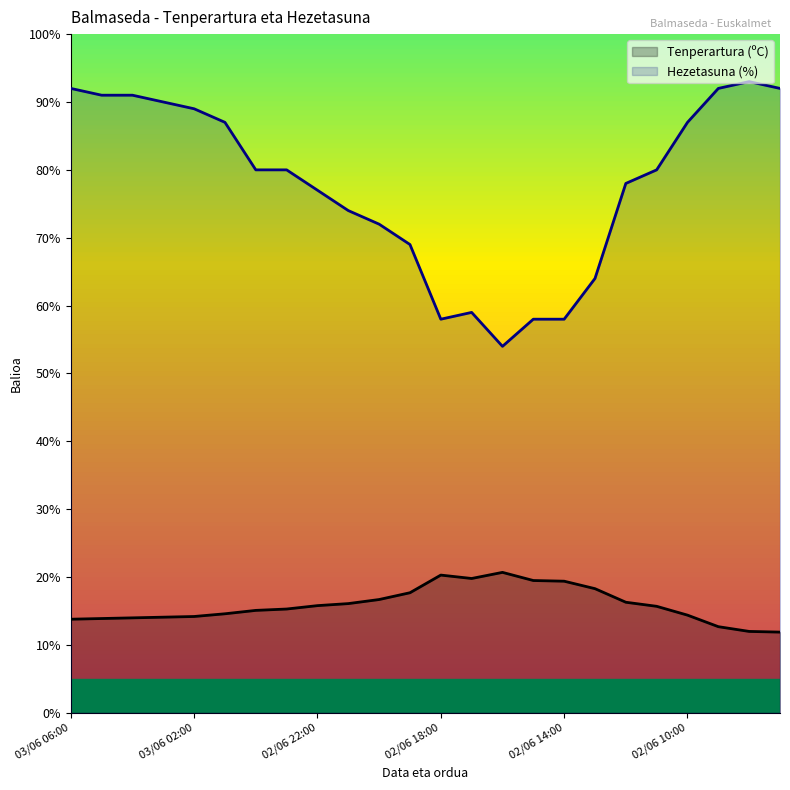

What is the label of the 7th point from the left?

6